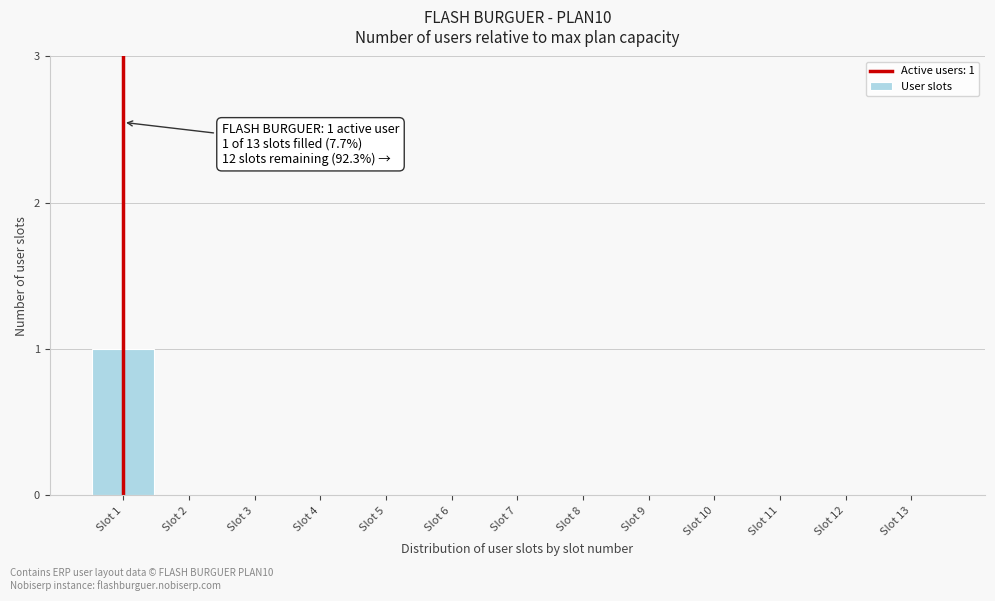

Reading right to left, what are all the values shown in this chart?

Slot 13=0	Slot 12=0	Slot 11=0	Slot 10=0	Slot 9=0	Slot 8=0	Slot 7=0	Slot 6=0	Slot 5=0	Slot 4=0	Slot 3=0	Slot 2=0	Slot 1=1